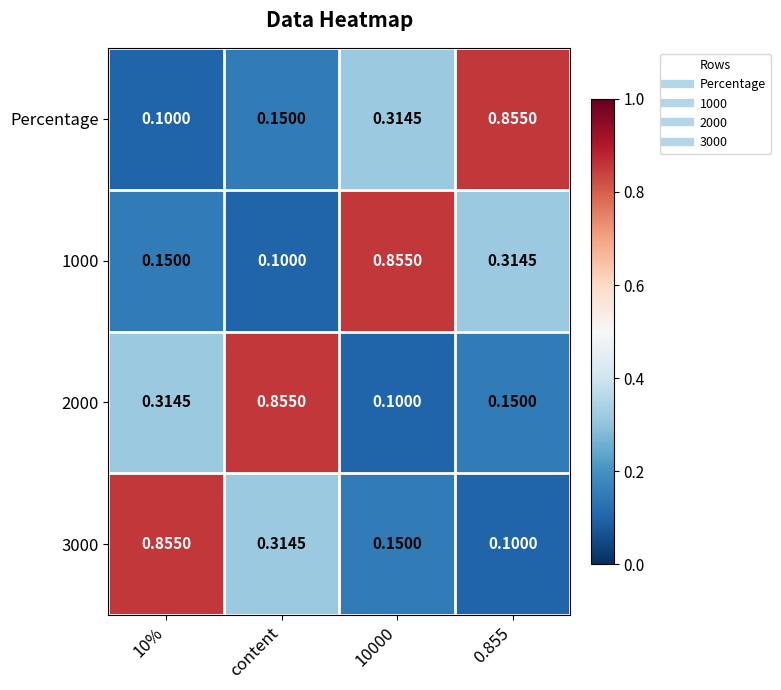

Is the value of 2000 at 0.855 greater than the value of 3000 at content?

No